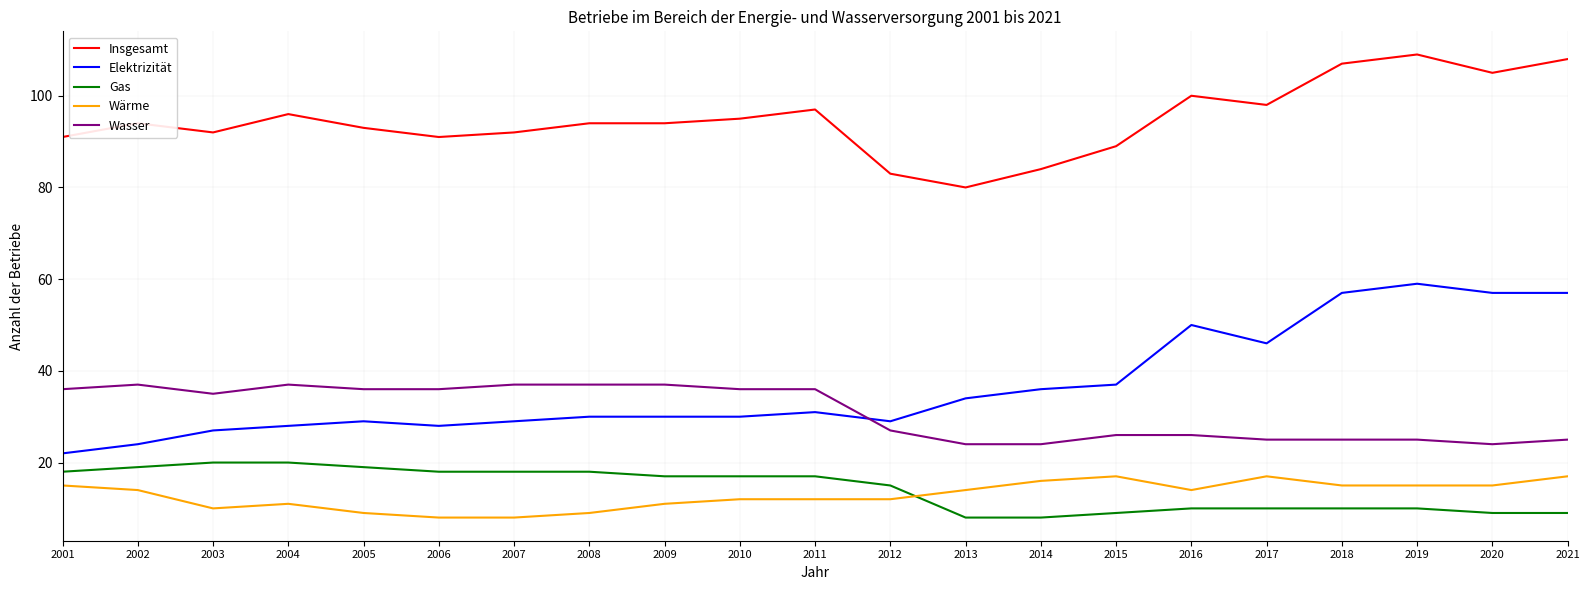

Which series changed the most between 2006 and 2020?

Elektrizität